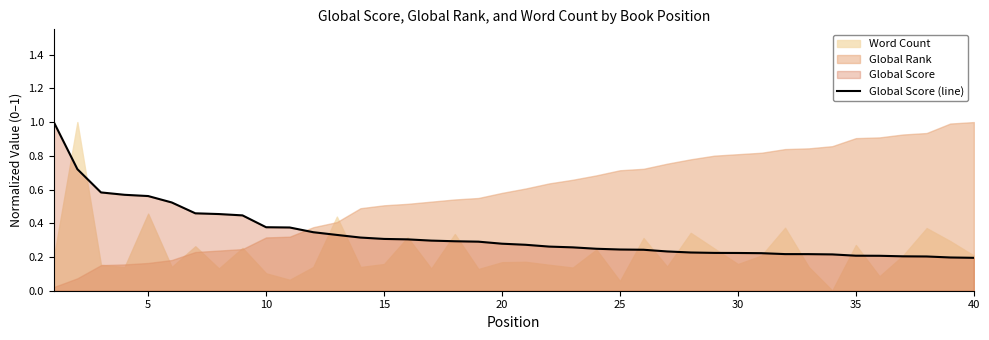

Is it true that the value at 17 is 0.4?

False